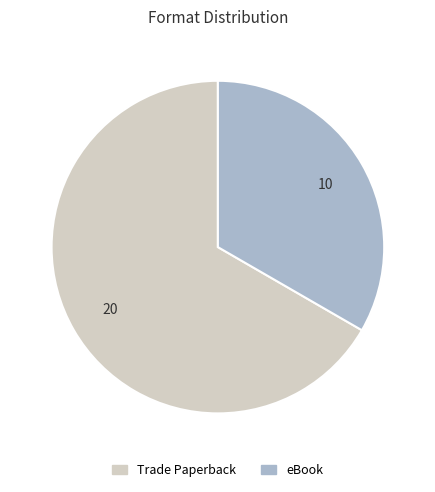

How many segments does this pie chart have?

2